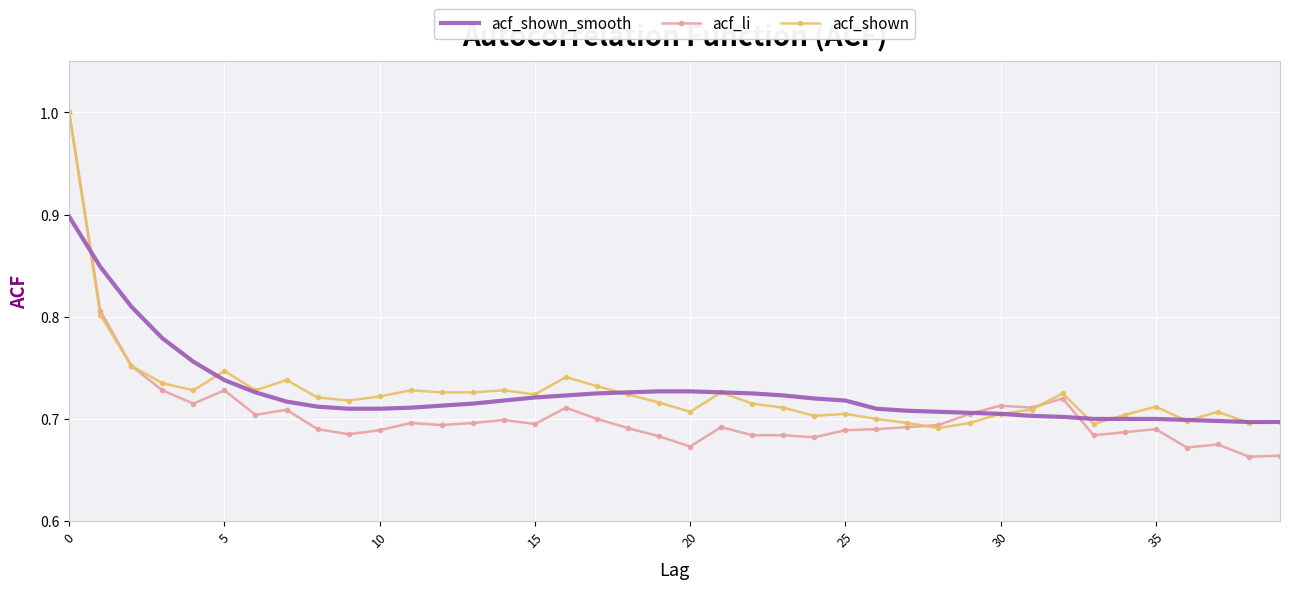

What is the maximum value for acf_shown_smooth?

0.9